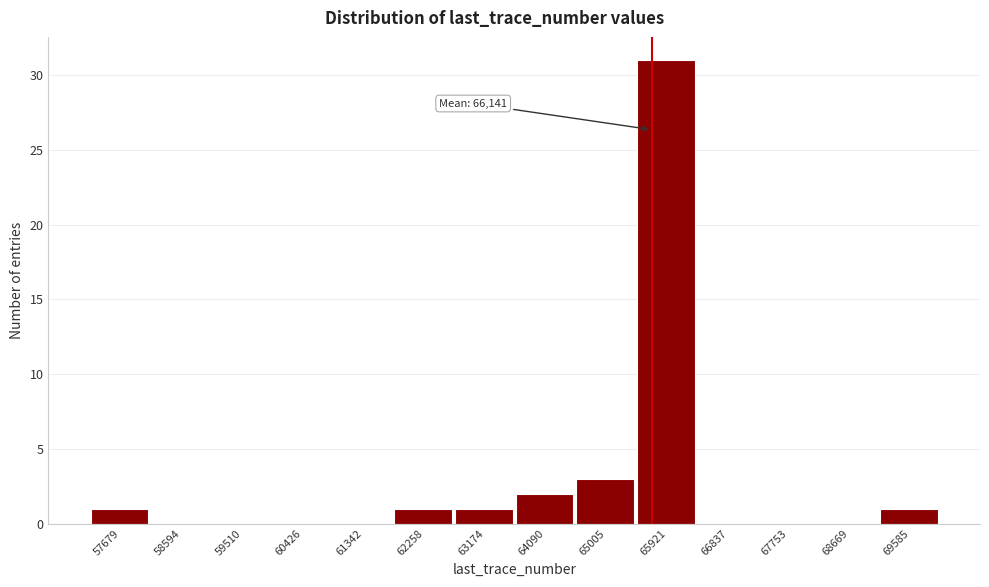

Reading left to right, list all the values displayed in this chart.

57679=1	58594=0	59510=0	60426=0	61342=0	62258=1	63174=1	64090=2	65005=3	65921=31	66837=0	67753=0	68669=0	69585=1